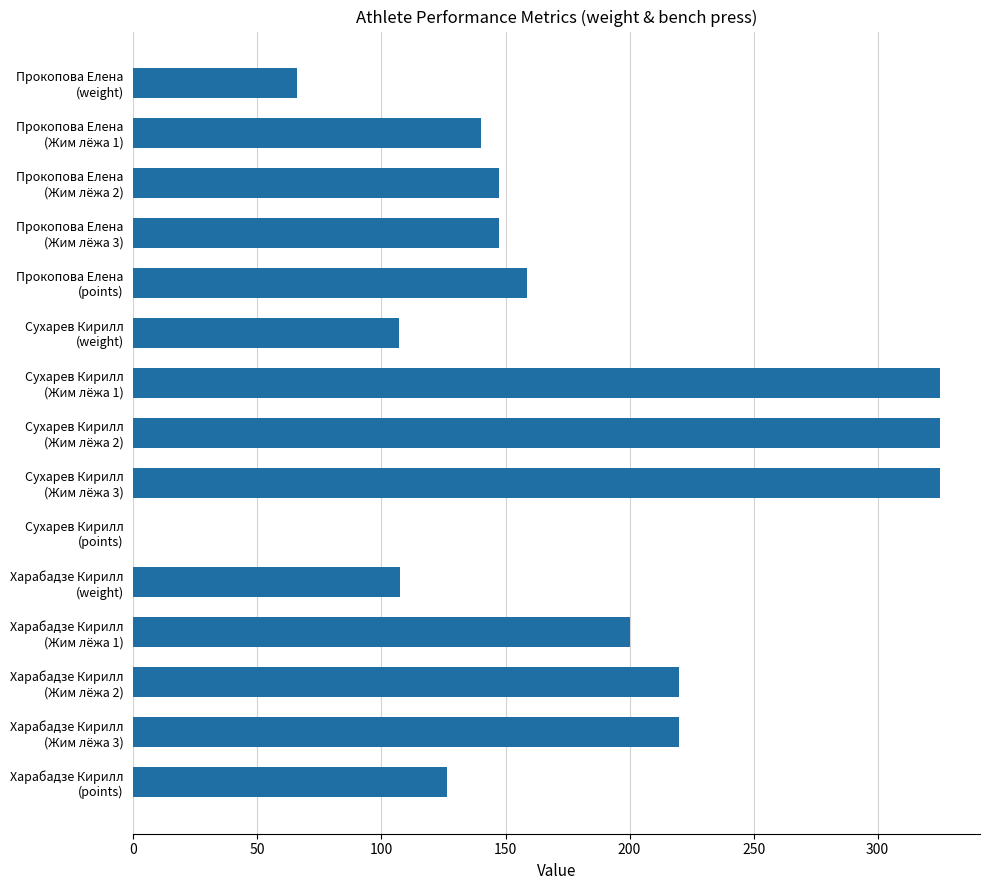

What is the greatest value displayed?

325.0